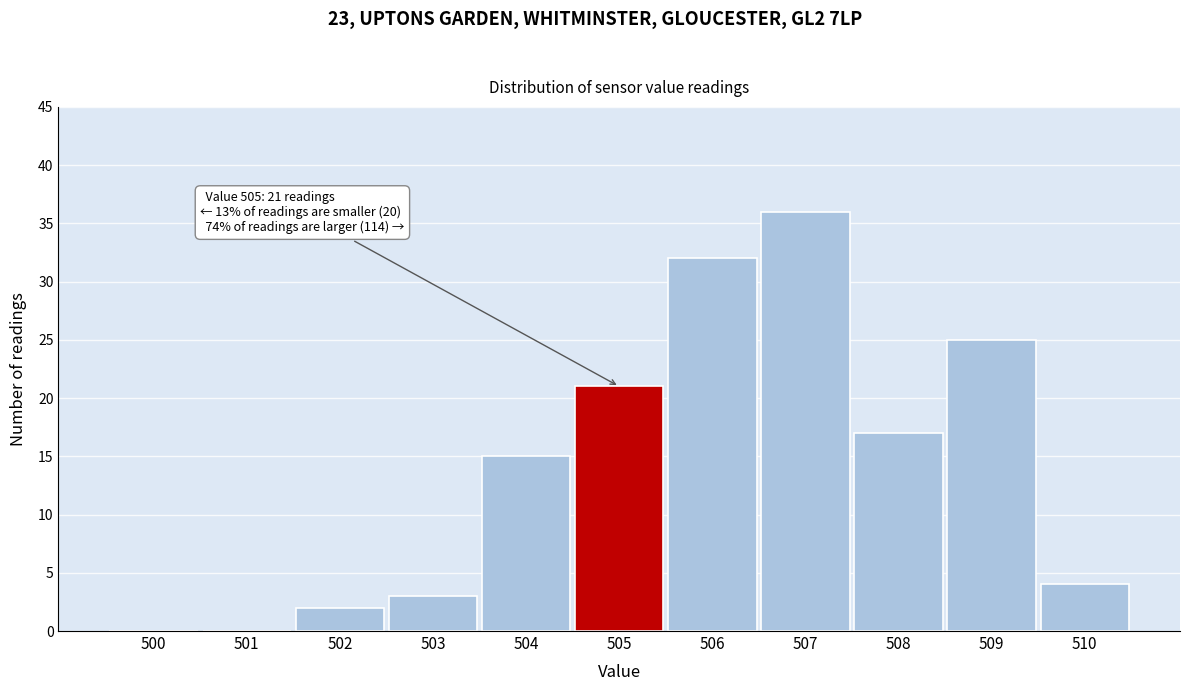

Reading right to left, list all the values displayed in this chart.

510=4	509=25	508=17	507=36	506=32	505=21	504=15	503=3	502=2	501=0	500=0